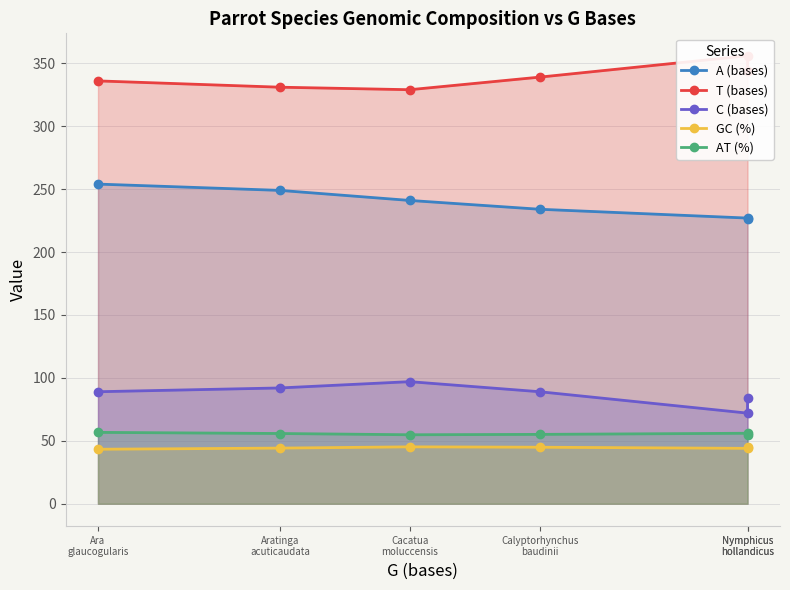

Which category has the highest value in the GC (%) series?

Cacatua
moluccensis